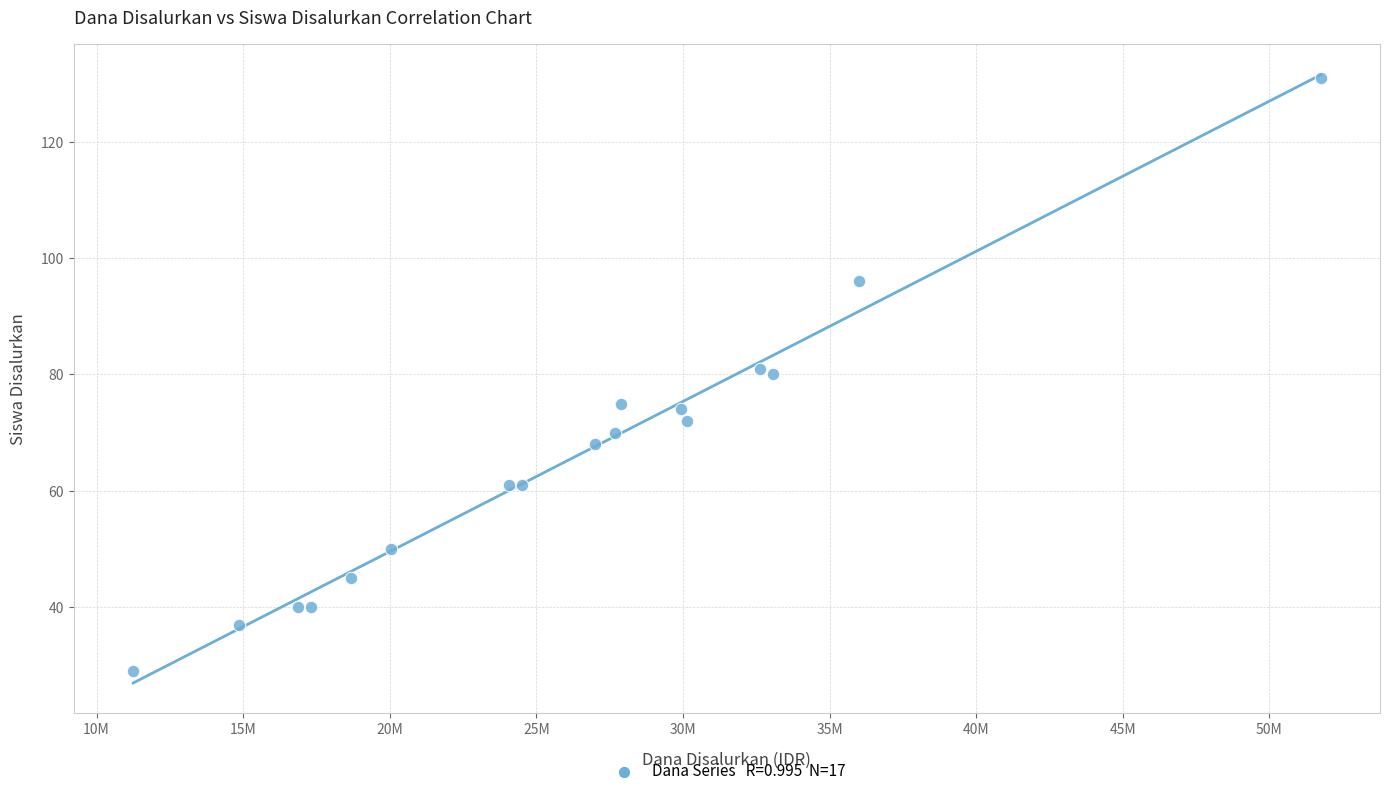

What is the range of X values (max minus min)?

40500000